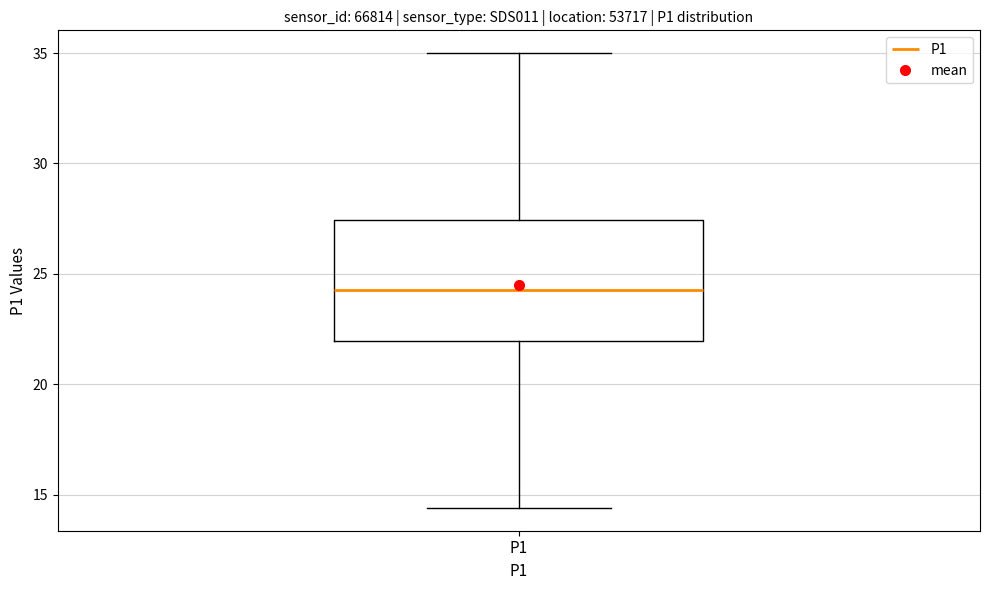

Transcribe this box plot: give where the median line is, the range the box spans, and where the two whiskers end, as read against the y-axis. The values are not printed on the chart, so give them approximately, as read against the axis.

median 24.5, box 22.0 to 27.5, whiskers 14.5 to 35.0